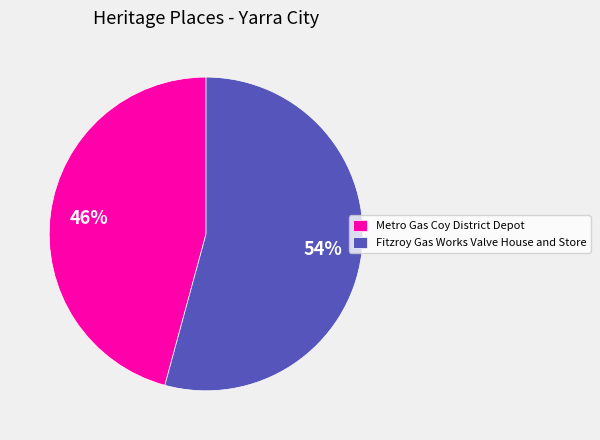

Which category has the biggest portion of the pie?

Fitzroy Gas Works Valve House and Store